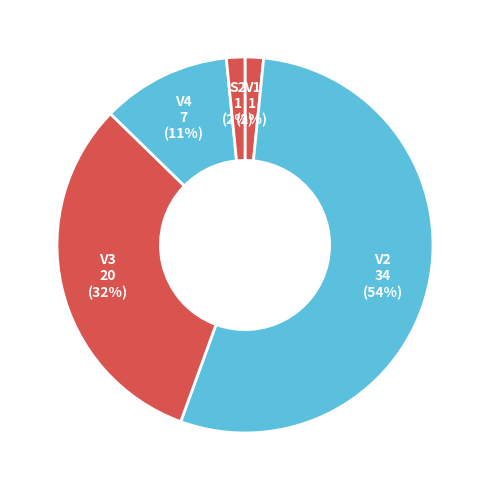

How many slices are in this pie chart?

5